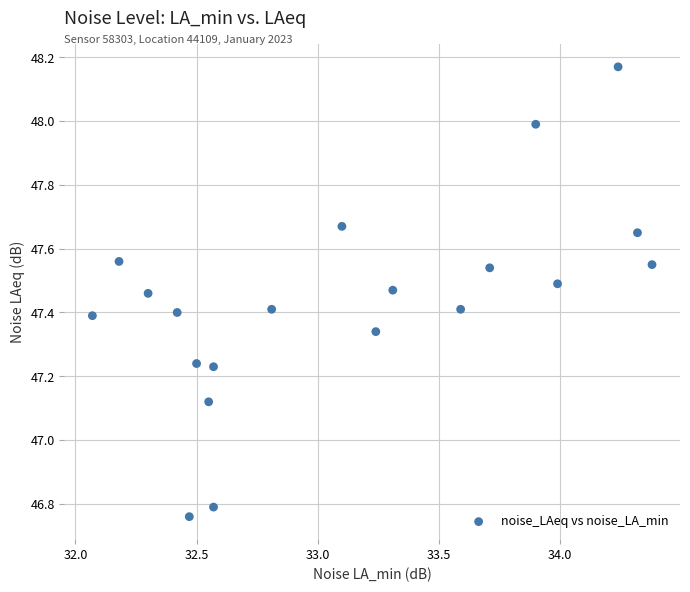

What is the range of X values (max minus min)?

2.3